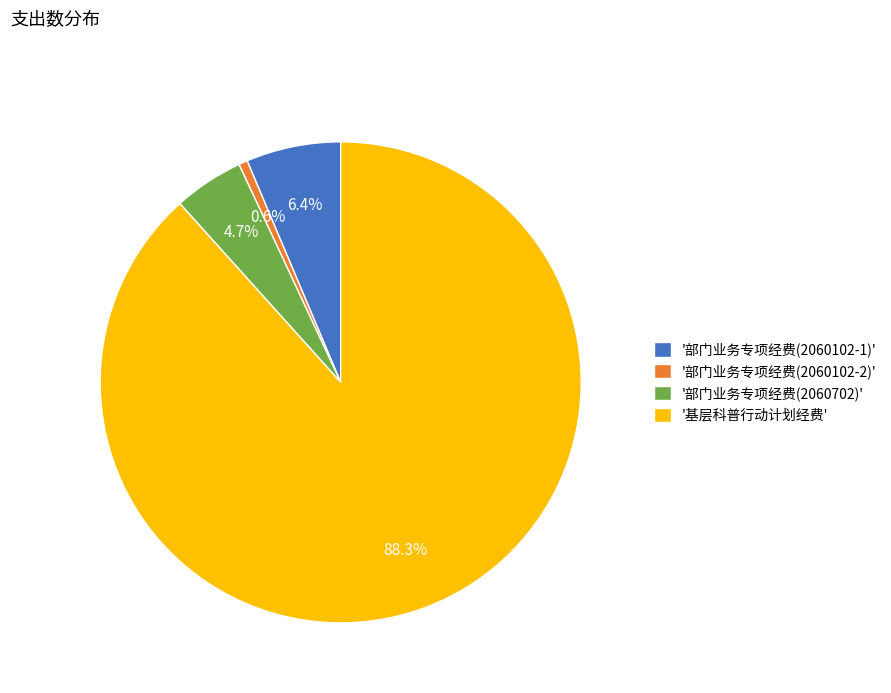

Which has a higher value, '部门业务专项经费(2060102-1)' or '基层科普行动计划经费'?

'基层科普行动计划经费'